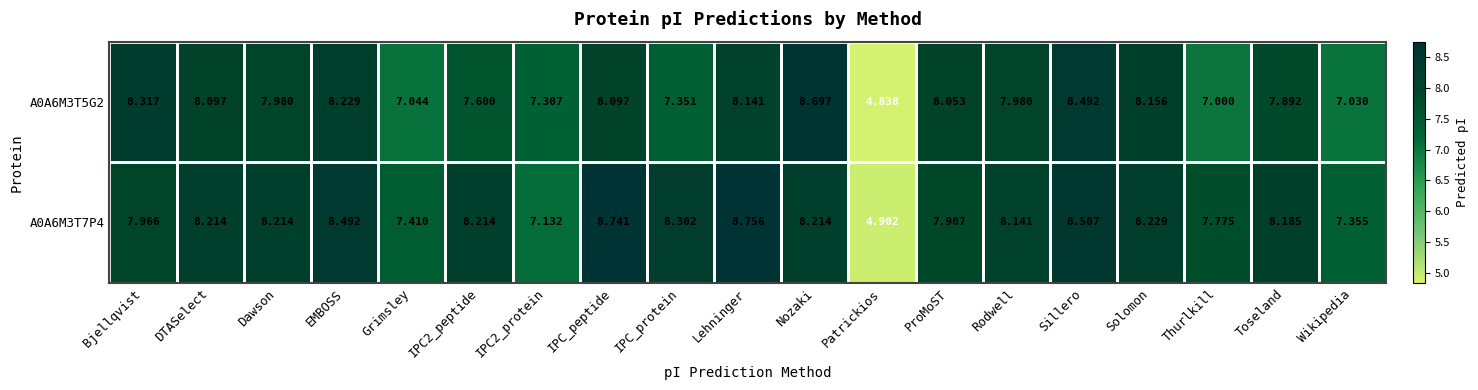

How many data points in A0A6M3T5G2 are less than 7?

1